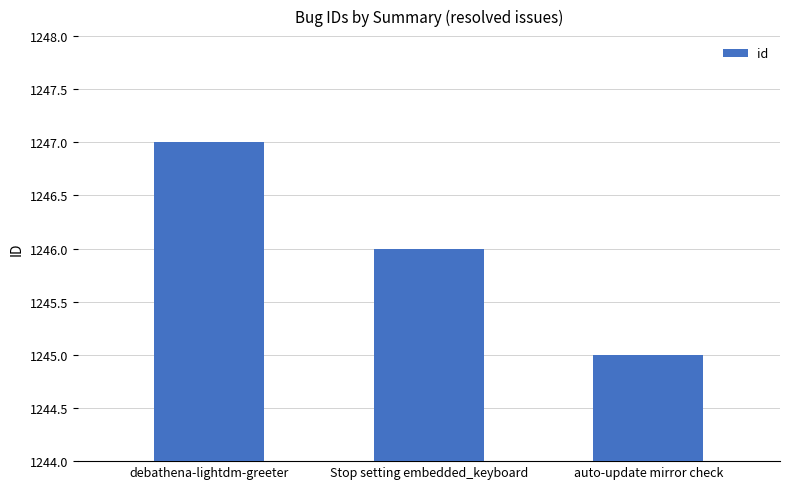

What is the label of the 2nd bar from the right?

Stop setting embedded_keyboard